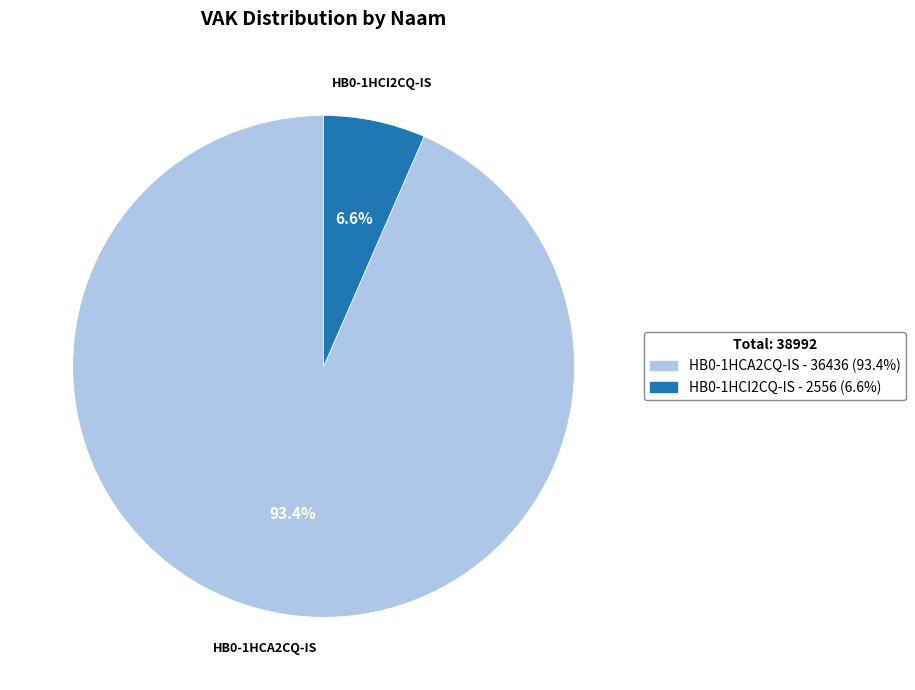

What is the majority slice?

HB0-1HCA2CQ-IS